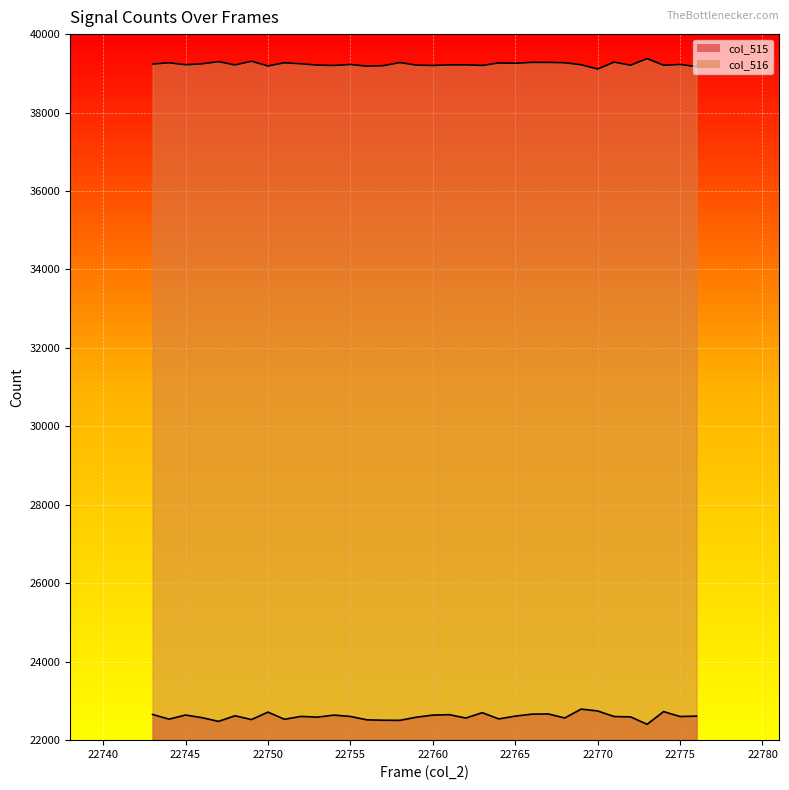

The value of col_516 at 22745 is 39219. True or false?

True